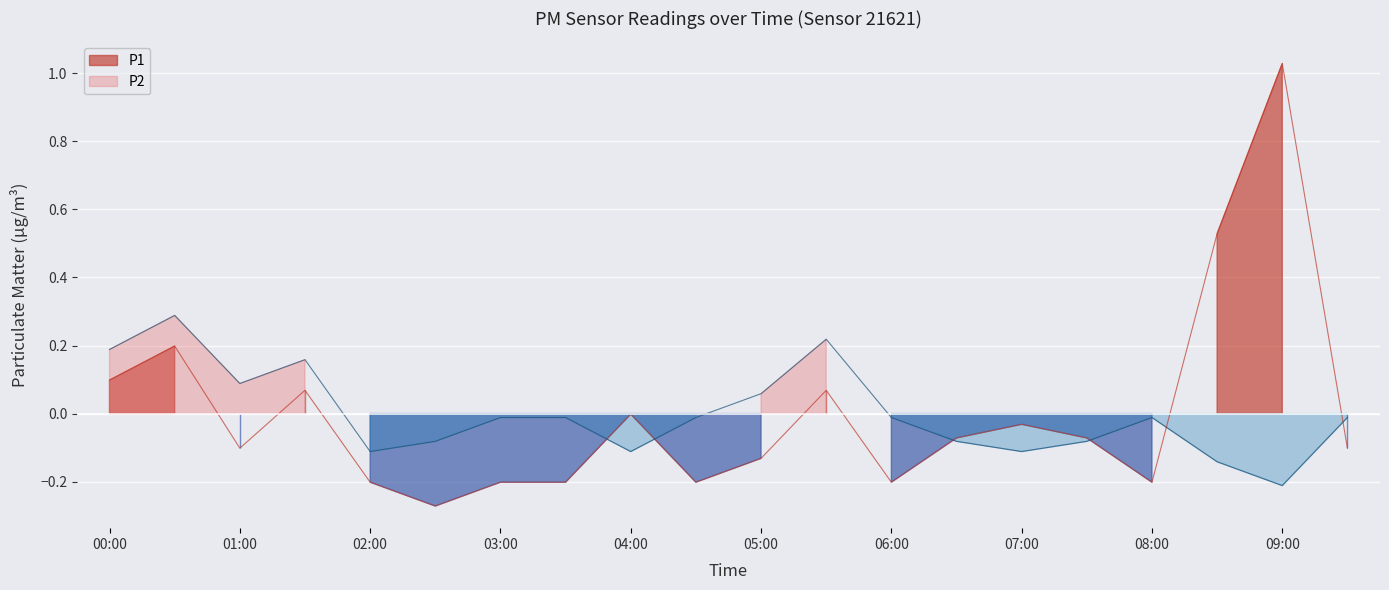

What is the difference between the maximum and minimum values in the P1 series?

1.3